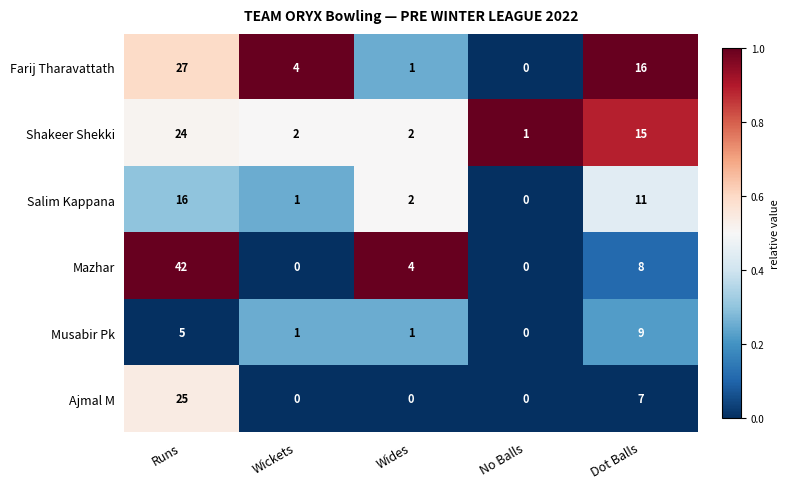

What is the spread (max minus min) of values at Wides?

4